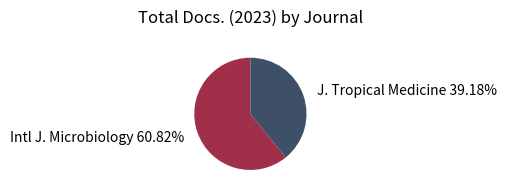

Is there any slice that represents more than half of the pie?

Yes